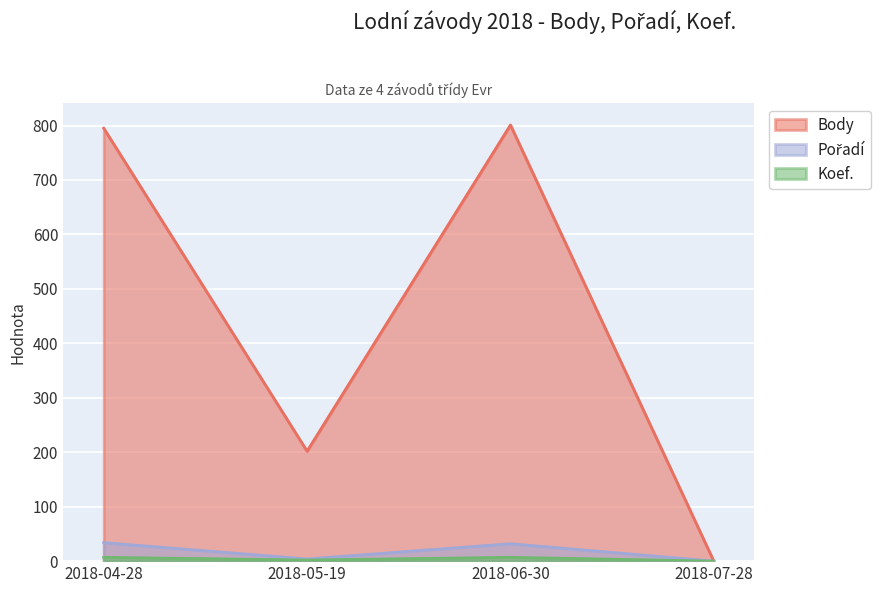

What is the label of the 3rd point from the left?

2018-06-30